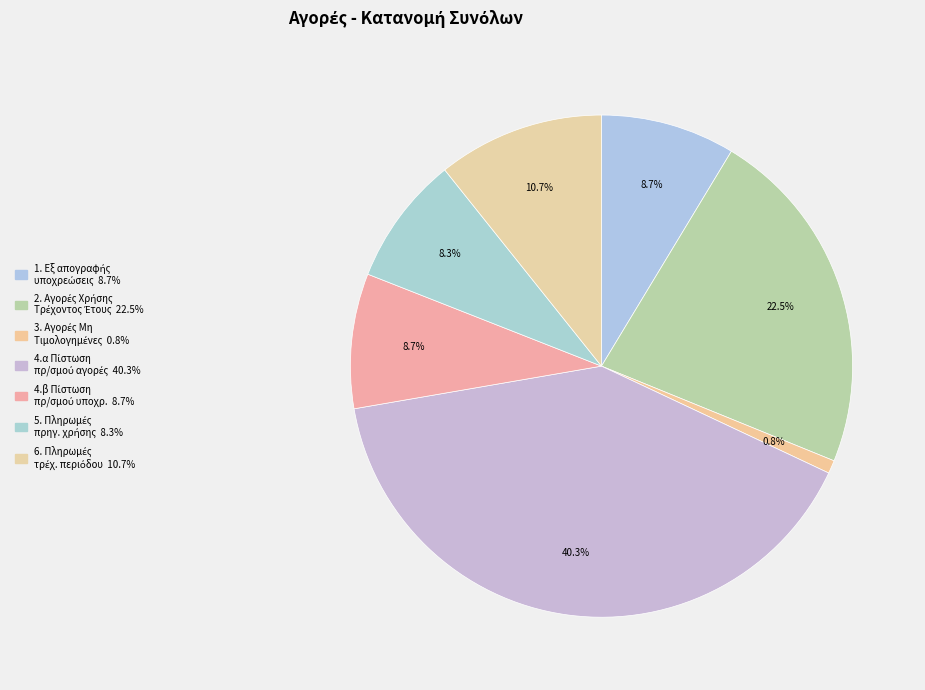

Does any single category account for the majority?

No